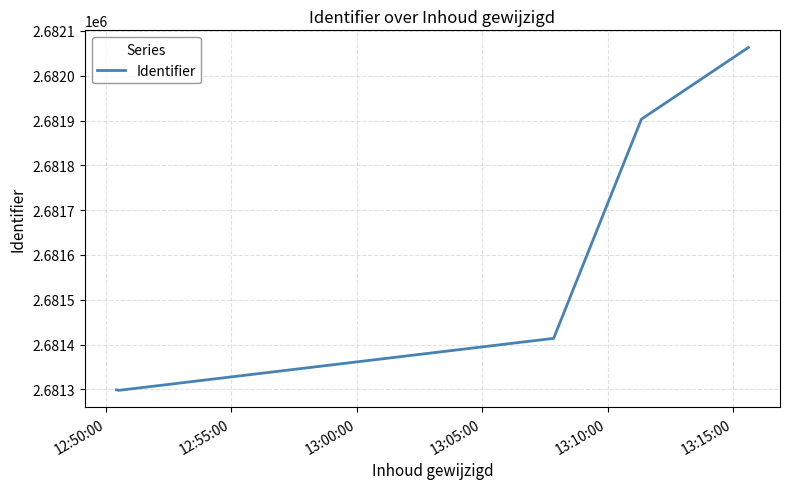

What is the greatest value displayed?

2682063